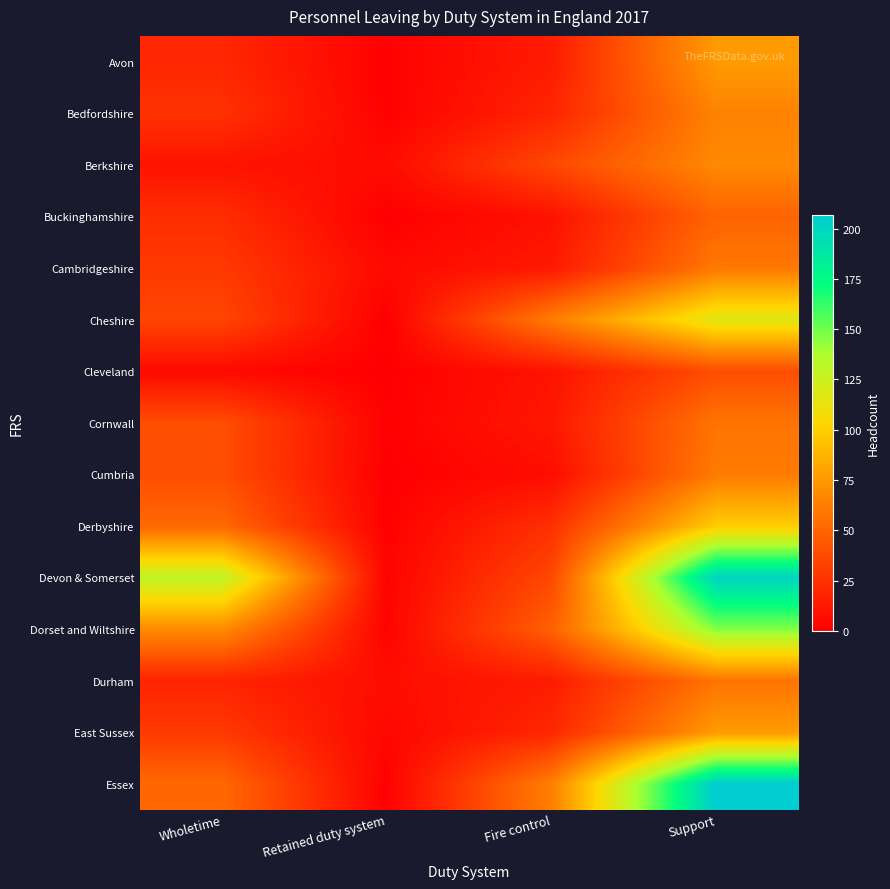

At how many categories does at least one series exceed 77?

2